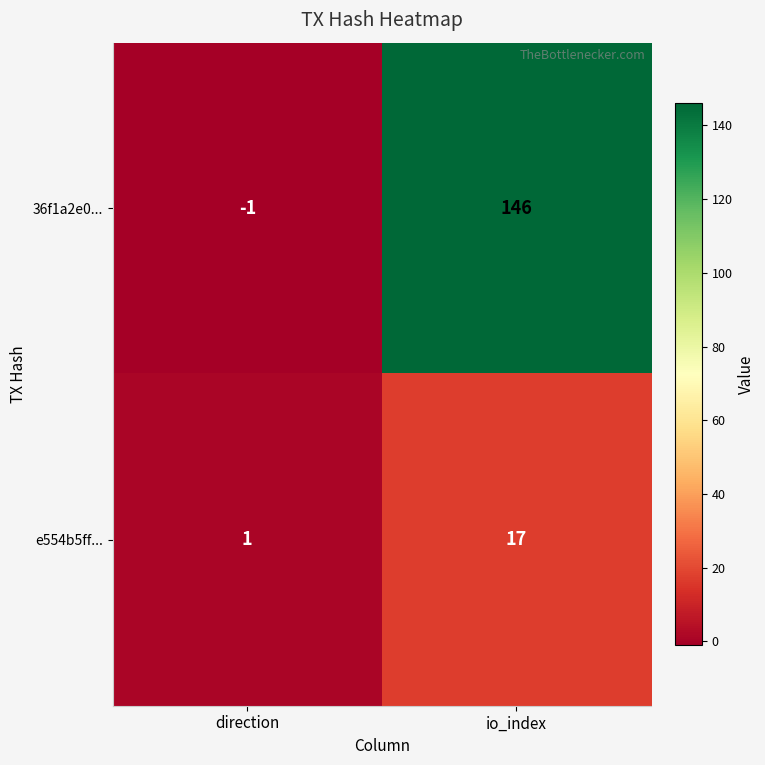

List the series in order of their peak value, highest first.

36f1a2e0..., e554b5ff...